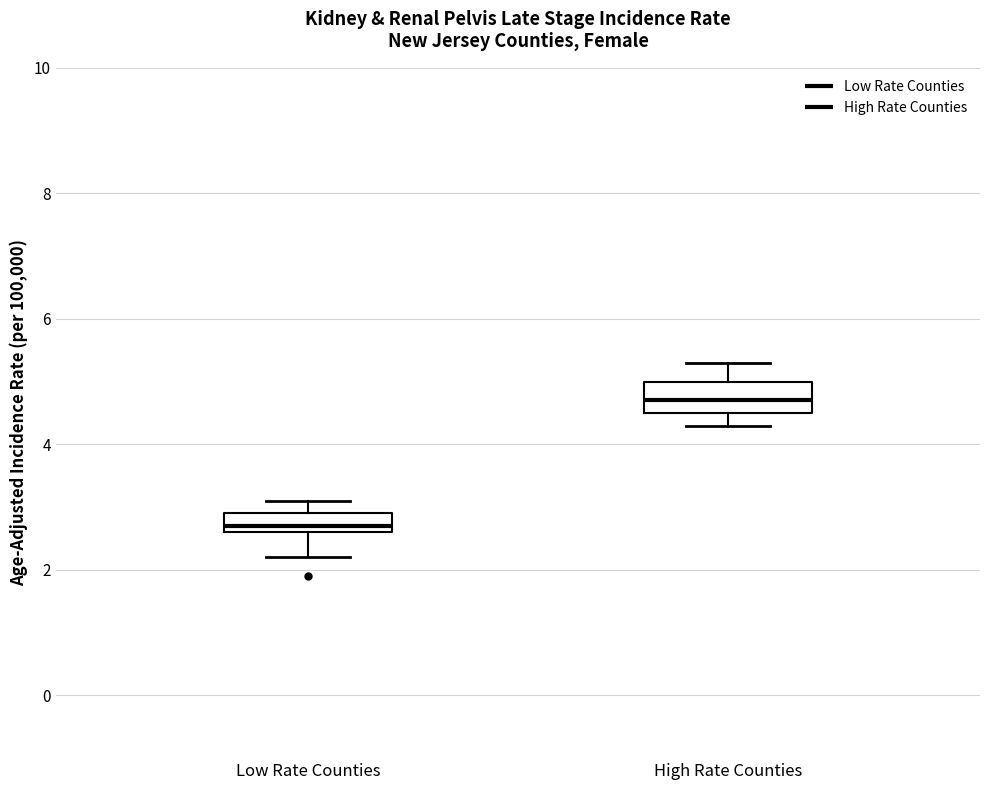

Which box's median line is the lowest?

Low Rate Counties